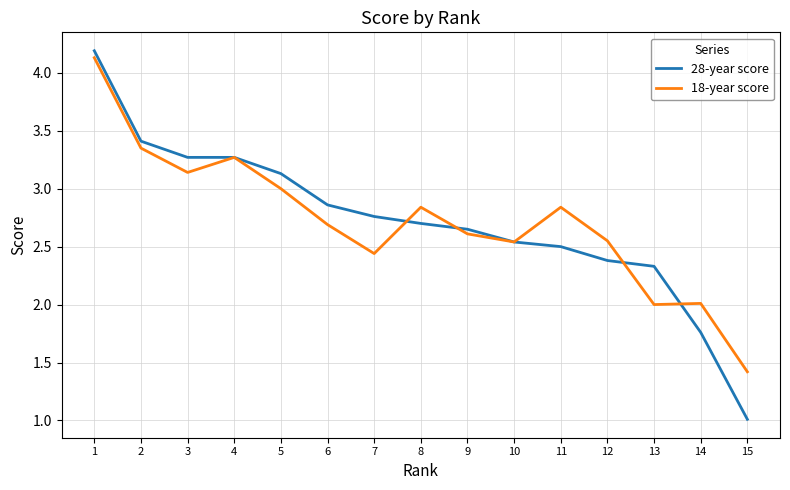

The 18-year score series shows 0.7 at 8. True or false?

False